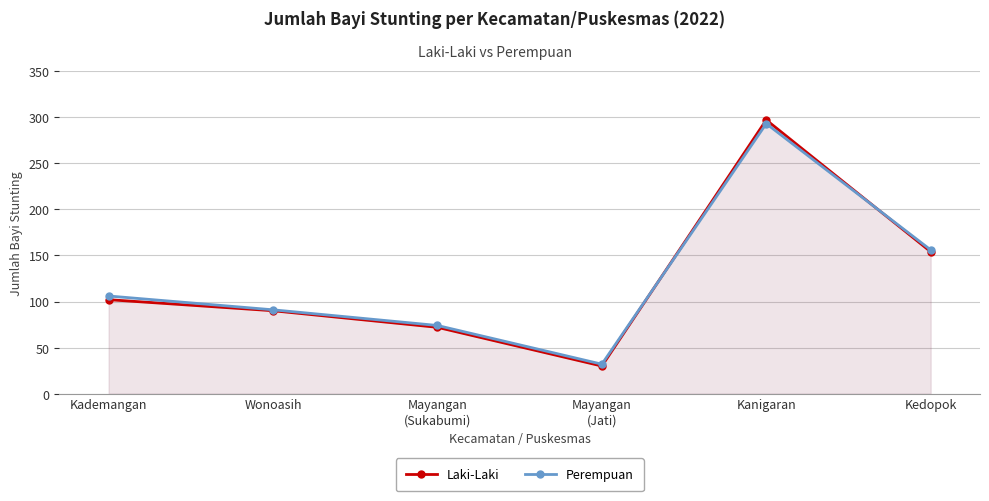

What is the difference between the maximum and second lowest values in the Perempuan series?

219